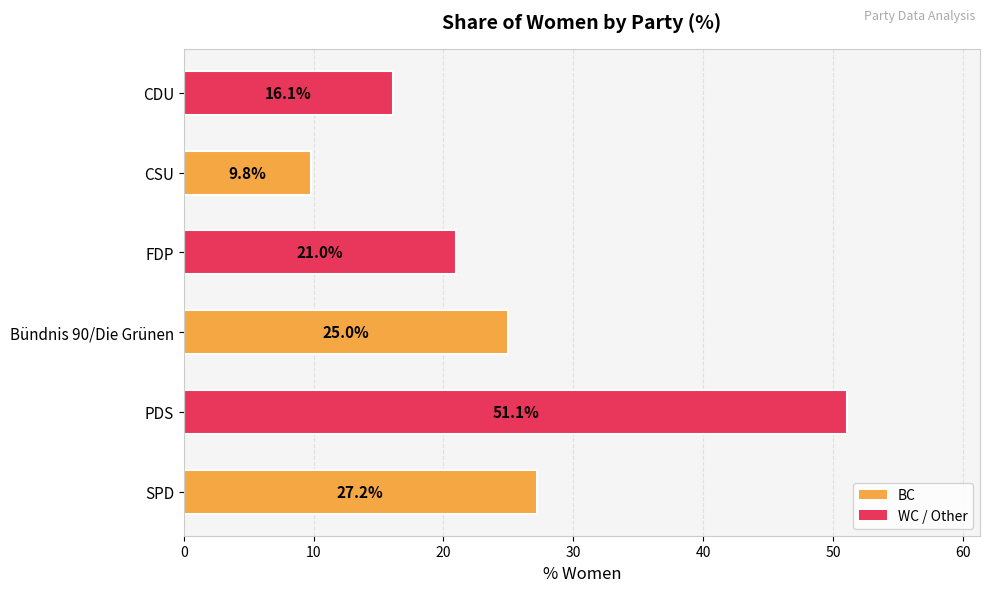

How many bars are there in total?

6